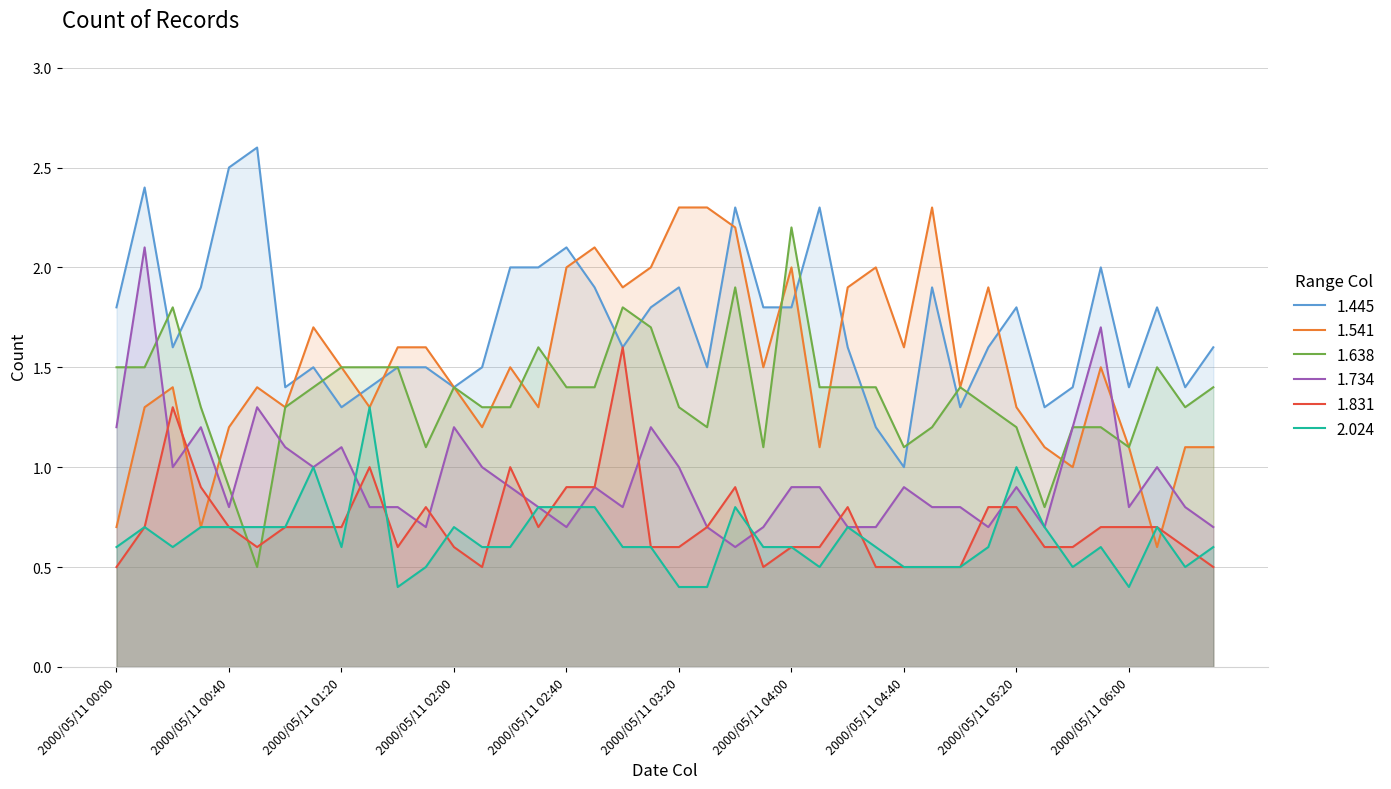

What is the label of the 37th point from the right?

2000/05/11 00:30